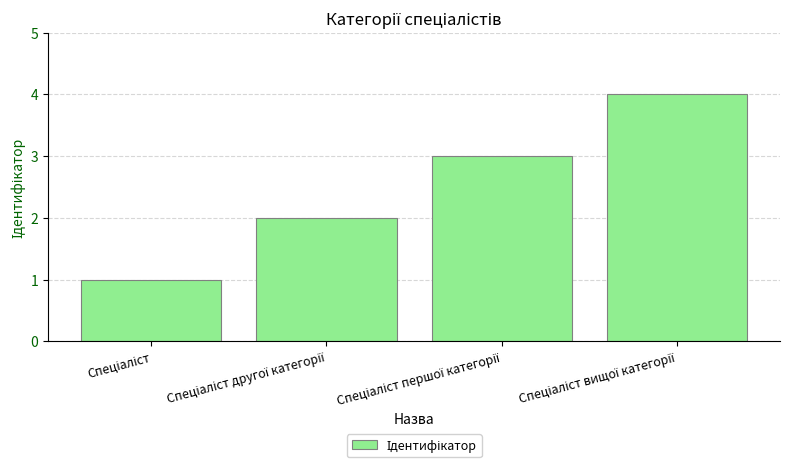

What is the greatest value displayed?

4